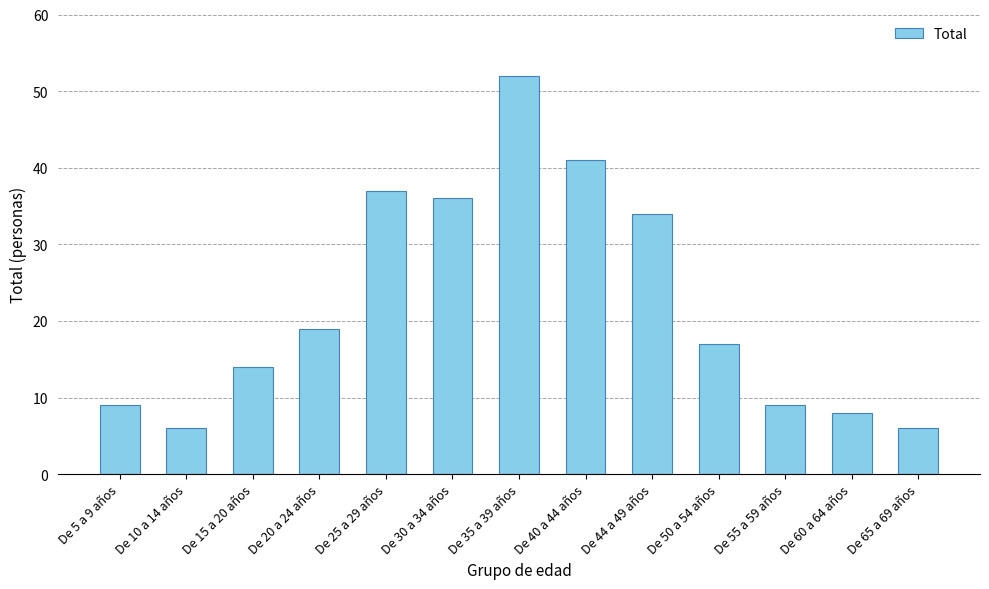

Count the number of categories in the chart.

13